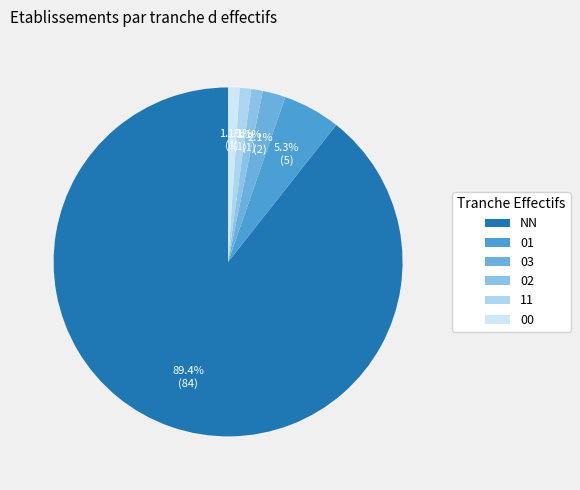

How many segments does this pie chart have?

6